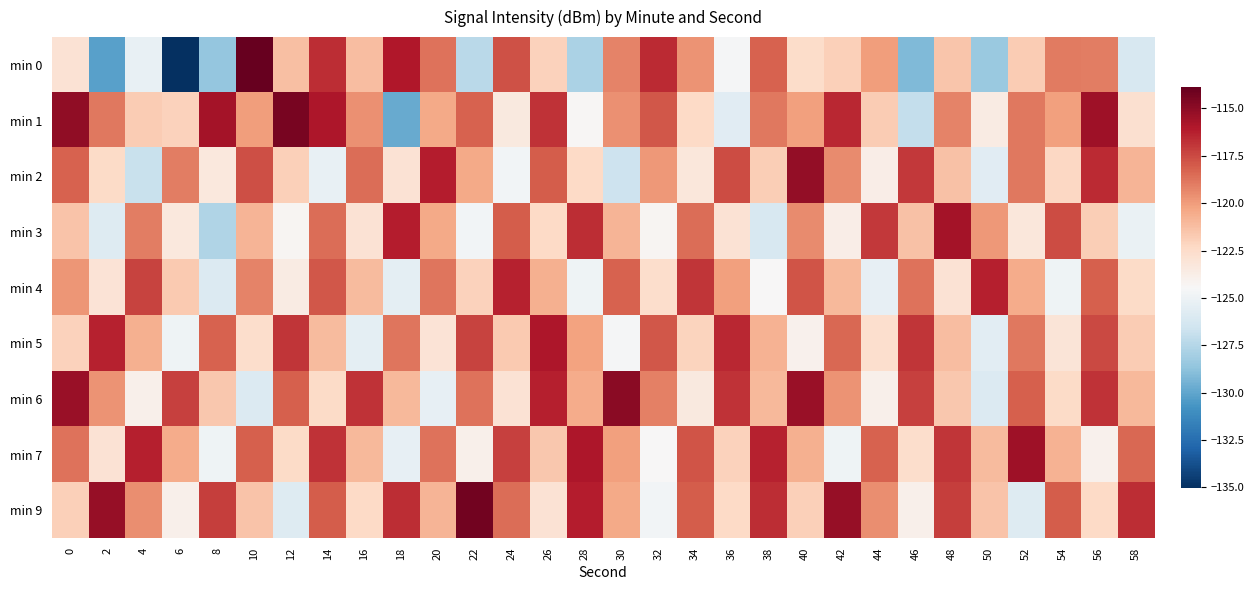

Reading left to right, what are all the values shown in this chart?

min 0: 0=-122.9	2=-130.2	4=-125.3	6=-135.0	8=-128.5	10=-113.9	12=-121.3	14=-116.7	16=-121.2	18=-116.0	20=-118.7	22=-127.3	24=-117.7	26=-122.0	28=-127.8	30=-119.2	32=-116.5	34=-119.7	36=-124.6	38=-118.2	40=-122.5	42=-121.9	44=-120.0	46=-129.1	48=-121.5	50=-128.4	52=-121.8	54=-119.0	56=-119.1	58=-126.1
min 1: 0=-115.1	2=-118.9	4=-121.7	6=-122.0	8=-115.7	10=-120.1	12=-114.4	14=-115.9	16=-119.6	18=-129.8	20=-120.5	22=-118.2	24=-123.5	26=-116.8	28=-124.3	30=-119.7	32=-117.9	34=-122.3	36=-125.7	38=-118.9	40=-120.1	42=-116.5	44=-121.8	46=-127.0	48=-119.2	50=-123.6	52=-118.9	54=-120.1	56=-115.5	58=-122.8
min 2: 0=-118.2	2=-122.5	4=-126.8	6=-119.0	8=-123.3	10=-117.7	12=-121.9	14=-125.2	16=-118.6	18=-122.9	20=-116.1	22=-120.5	24=-124.8	26=-118.0	28=-122.3	30=-126.7	32=-119.9	34=-123.2	36=-117.6	38=-121.9	40=-115.1	42=-119.5	44=-123.8	46=-117.0	48=-121.3	50=-125.7	52=-118.9	54=-122.2	56=-116.6	58=-120.9
min 3: 0=-121.5	2=-125.8	4=-119.0	6=-123.3	8=-127.7	10=-120.9	12=-124.2	14=-118.6	16=-122.9	18=-116.1	20=-120.5	22=-124.8	24=-118.0	26=-122.3	28=-116.7	30=-120.9	32=-124.2	34=-118.6	36=-122.9	38=-126.1	40=-119.5	42=-123.8	44=-117.0	46=-121.3	48=-115.7	50=-119.9	52=-123.2	54=-117.6	56=-121.9	58=-125.1
min 4: 0=-119.8	2=-123.0	4=-117.3	6=-121.7	8=-125.9	10=-119.2	12=-123.6	14=-117.9	16=-121.1	18=-125.5	20=-118.8	22=-122.0	24=-116.3	26=-120.7	28=-124.9	30=-118.2	32=-122.6	34=-116.9	36=-120.1	38=-124.5	40=-117.8	42=-121.0	44=-125.3	46=-118.7	48=-122.9	50=-116.2	52=-120.6	54=-124.9	56=-118.1	58=-122.5
min 5: 0=-122.0	2=-116.3	4=-120.7	6=-124.9	8=-118.2	10=-122.6	12=-116.9	14=-121.1	16=-125.5	18=-118.8	20=-123.0	22=-117.3	24=-121.7	26=-115.9	28=-120.2	30=-124.6	32=-117.9	34=-122.1	36=-116.5	38=-120.8	40=-124.0	42=-118.3	44=-122.7	46=-116.9	48=-121.2	50=-125.6	52=-118.9	54=-123.1	56=-117.5	58=-121.8
min 6: 0=-115.3	2=-119.7	4=-123.9	6=-117.2	8=-121.6	10=-125.9	12=-118.1	14=-122.5	16=-116.8	18=-121.0	20=-125.3	22=-118.7	24=-122.9	26=-116.2	28=-120.6	30=-114.9	32=-119.1	34=-123.5	36=-116.8	38=-121.0	40=-115.3	42=-119.7	44=-123.9	46=-117.2	48=-121.6	50=-125.9	52=-118.1	54=-122.5	56=-116.8	58=-121.0
min 7: 0=-118.7	2=-122.9	4=-116.2	6=-120.6	8=-124.9	10=-118.1	12=-122.5	14=-116.8	16=-121.0	18=-125.3	20=-118.7	22=-123.9	24=-117.2	26=-121.6	28=-115.9	30=-120.1	32=-124.5	34=-117.8	36=-122.0	38=-116.3	40=-120.7	42=-124.9	44=-118.2	46=-122.6	48=-116.9	50=-121.1	52=-115.5	54=-120.8	56=-124.0	58=-118.3
min 9: 0=-121.9	2=-115.2	4=-119.6	6=-123.9	8=-117.1	10=-121.5	12=-125.8	14=-118.0	16=-122.3	18=-116.7	20=-120.9	22=-114.2	24=-118.6	26=-122.9	28=-116.1	30=-120.5	32=-124.8	34=-118.0	36=-122.3	38=-116.7	40=-121.9	42=-115.2	44=-119.6	46=-123.9	48=-117.1	50=-121.5	52=-125.8	54=-118.0	56=-122.3	58=-116.7